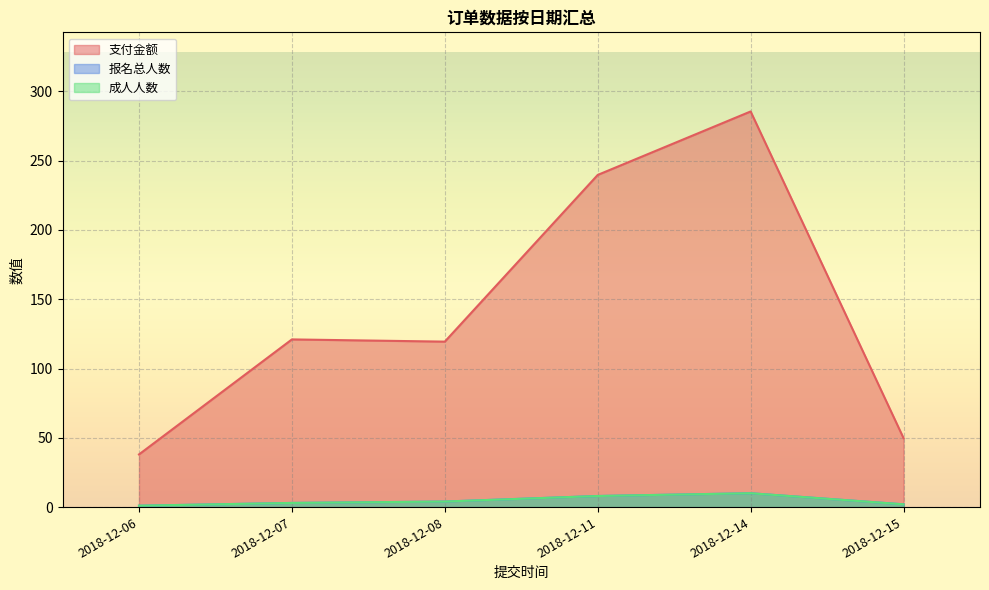

How many data points in 支付金额 are less than 121?

3